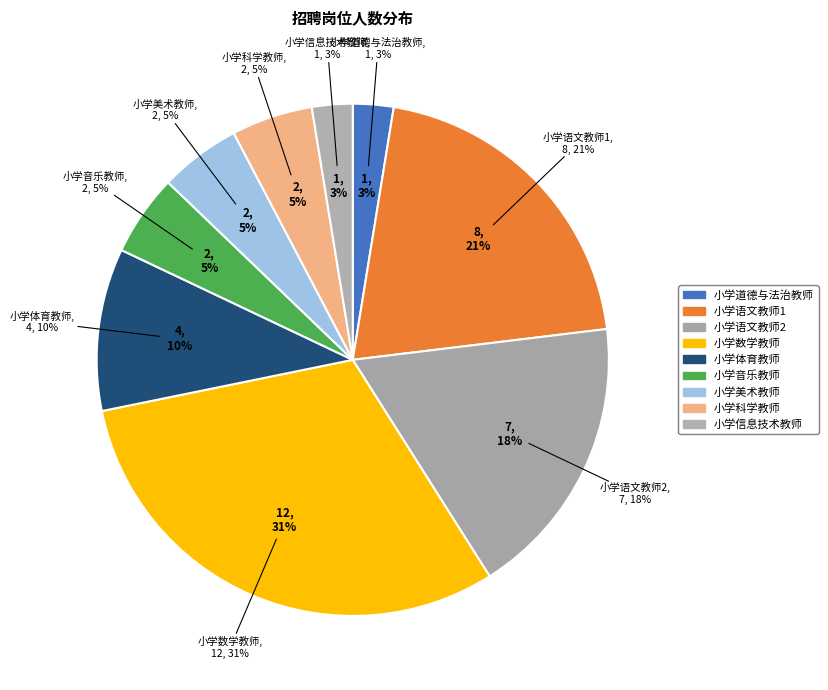

What is the smallest slice in the pie chart?

小学道德与法治教师